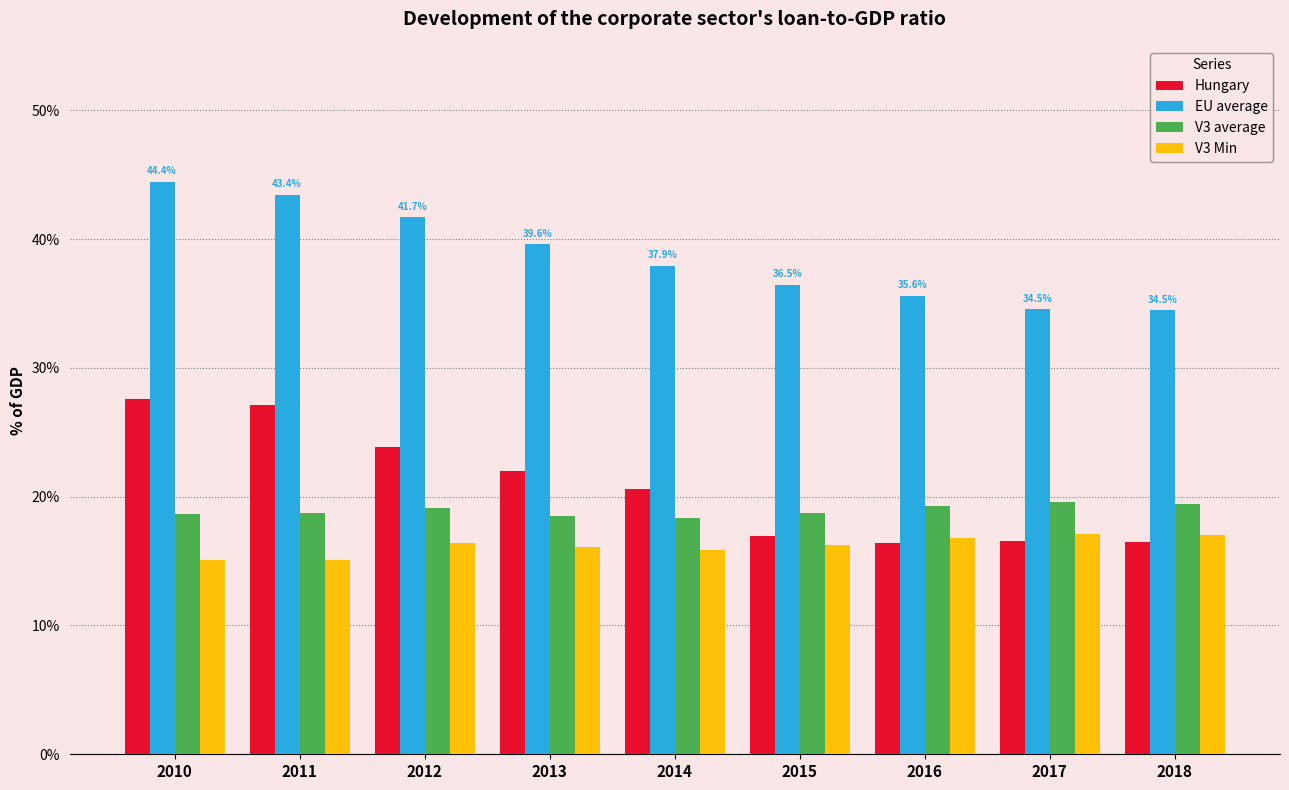

Rank the series at 2011 from lowest to highest value.

V3 Min, V3 average, Hungary, EU average